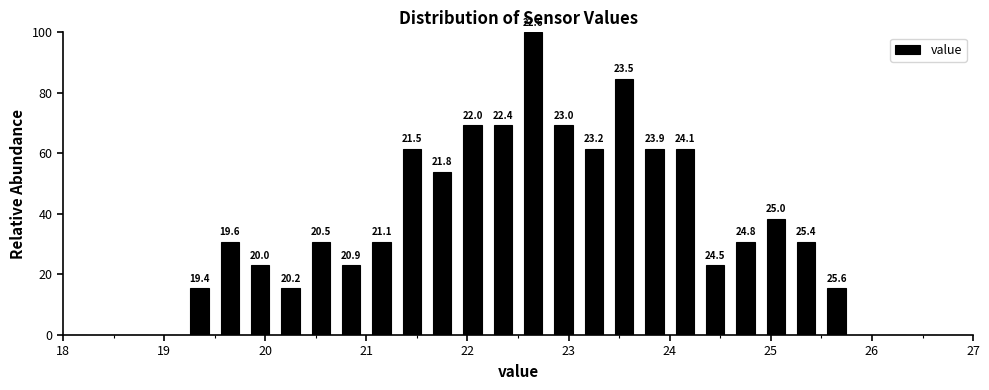

Read against the x-axis, roughly where is the centre of the tallest bar?

22.7